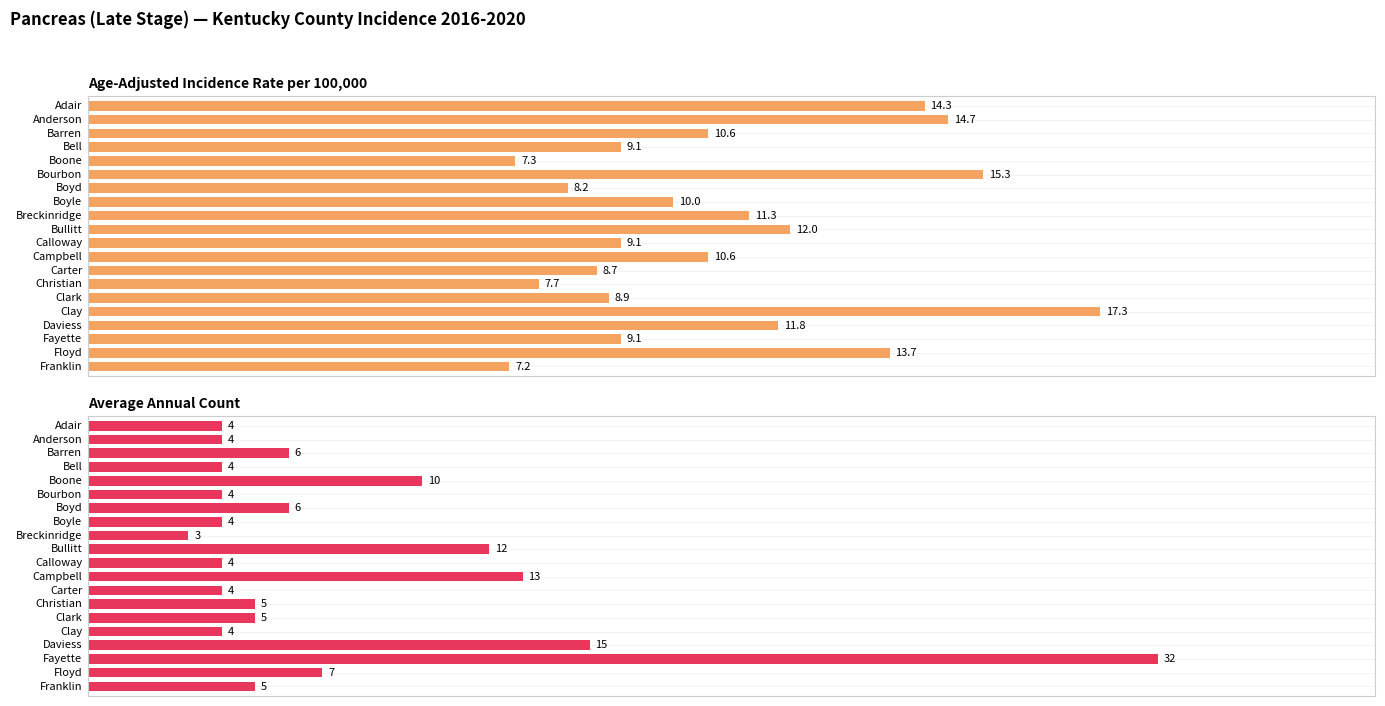

What is the value of the Age-Adjusted Incidence Rate bar at the 13th from the left?

8.7